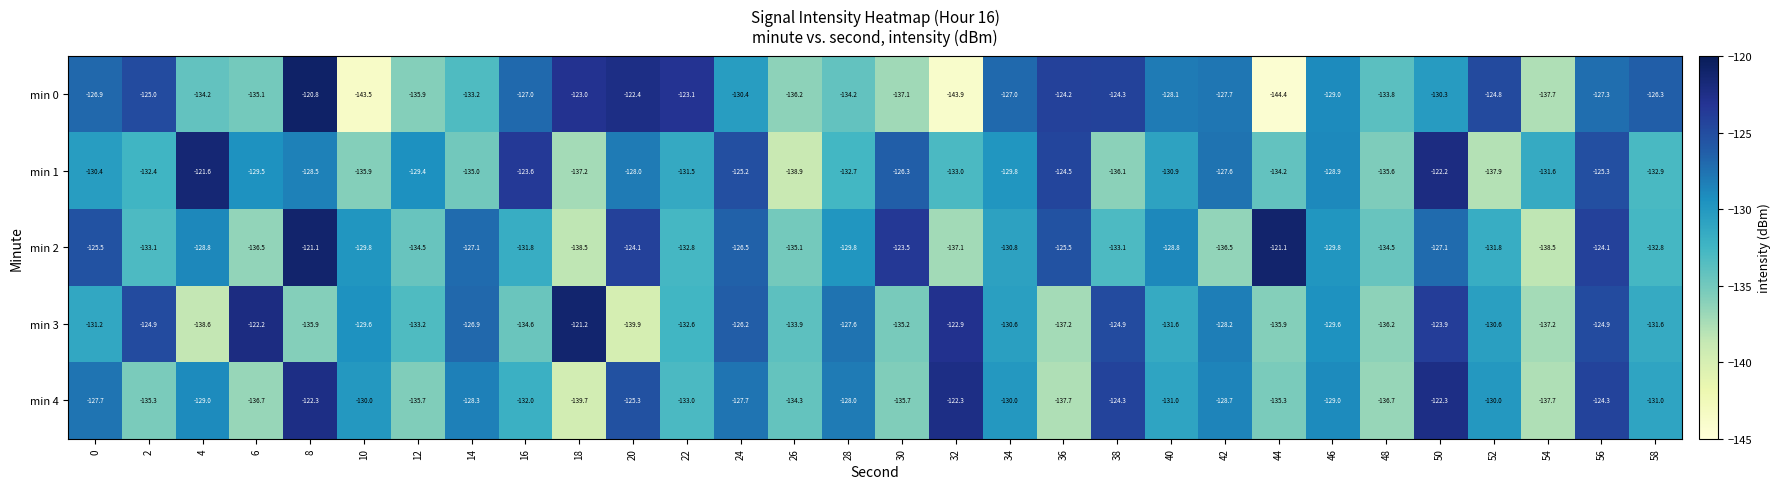

Which series has the widest spread of values?

min 0